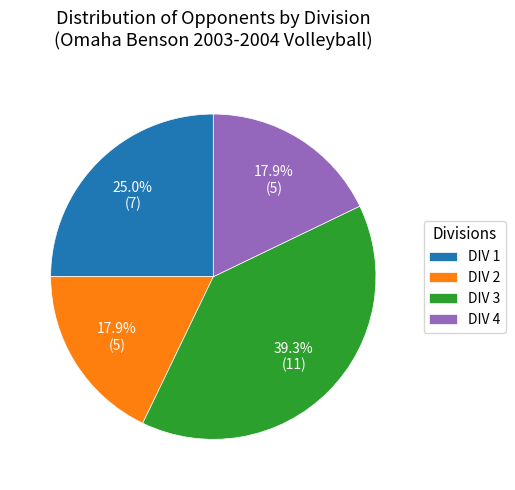

What is the total percentage of DIV 4 and DIV 1?

42.9%